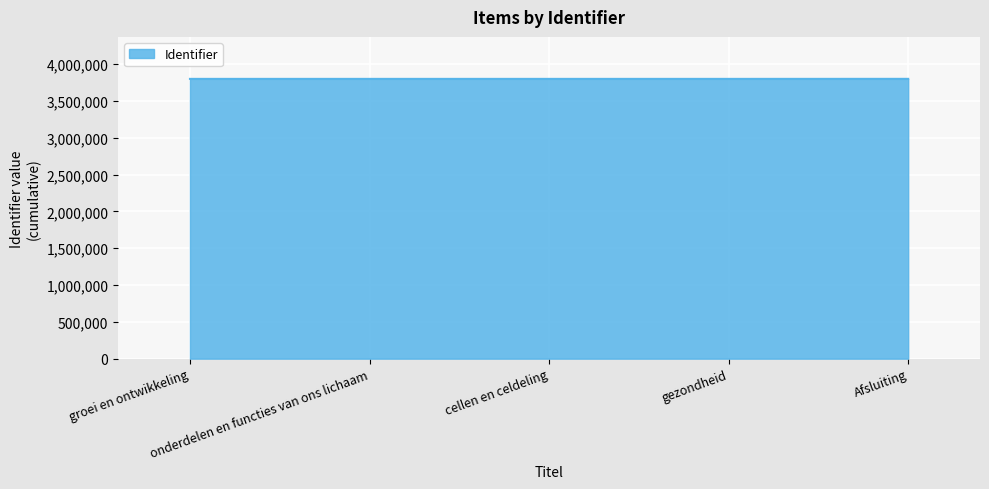

What is the minimum value shown in the chart?

3799633